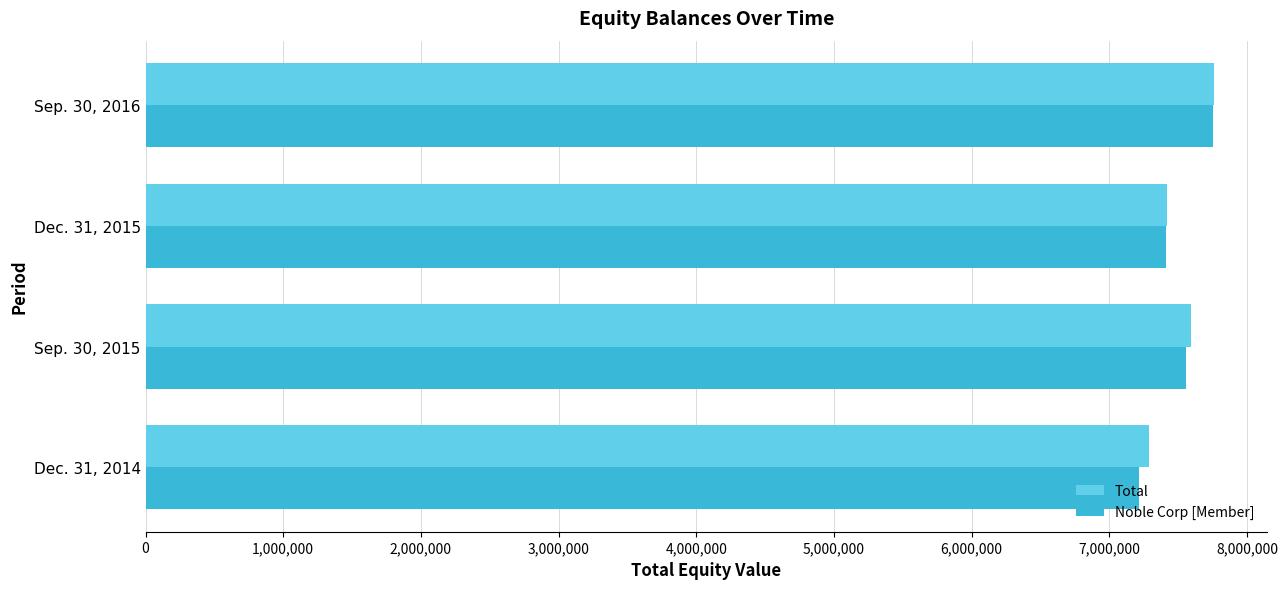

What is the highest value of the Total series?

7757983